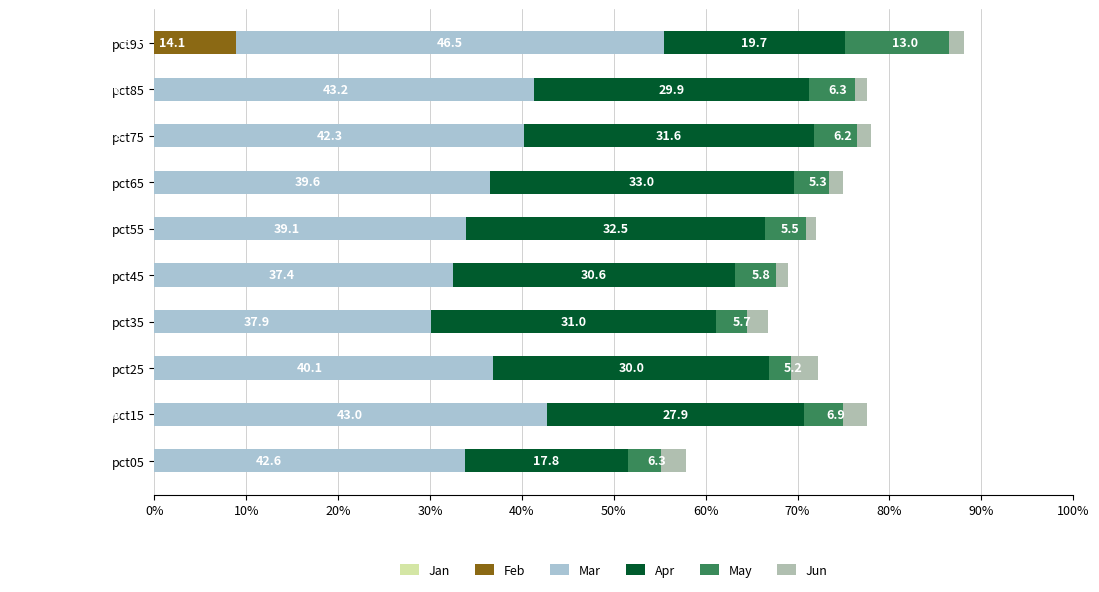

Reading left to right, transcribe all the data shown in this chart.

Jan: -19.8	-9.9	-12.5	-15.4	-14.8	-13.5	-11.7	-10.3	-10.6	-5.1
Feb: 10.9	9.7	9.3	7.6	10.0	8.3	8.7	8.2	8.7	14.1
Mar: 42.6	43.0	40.1	37.9	37.4	39.1	39.6	42.3	43.2	46.5
Apr: 17.8	27.9	30.0	31.0	30.6	32.5	33.0	31.6	29.9	19.7
May: 6.3	6.9	5.2	5.7	5.8	5.5	5.3	6.2	6.3	13.0
Jun: -2.7	-2.6	-2.8	-2.3	-1.3	-1.1	-1.6	-1.5	-1.3	-1.6